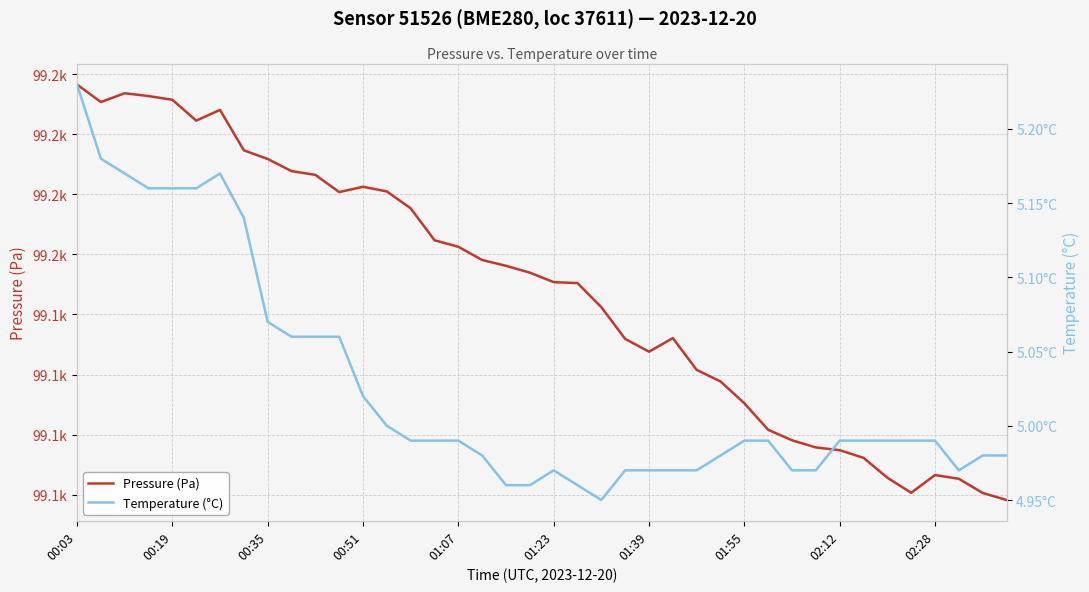

True or false: Temperature (°C) and Pressure (Pa) intersect in this chart.

False